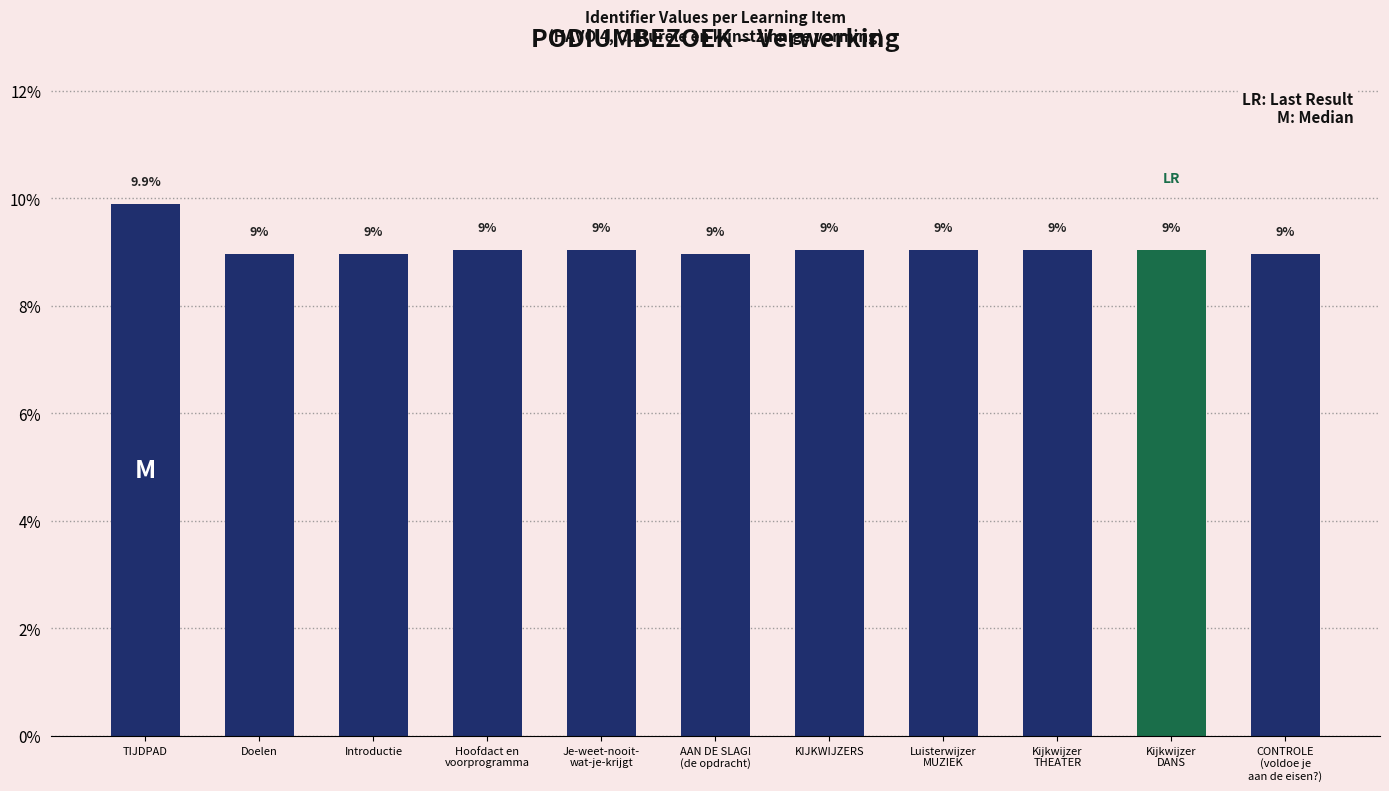

Approximately how many times larger is the value at TIJDPAD compared to Introductie?

1.1